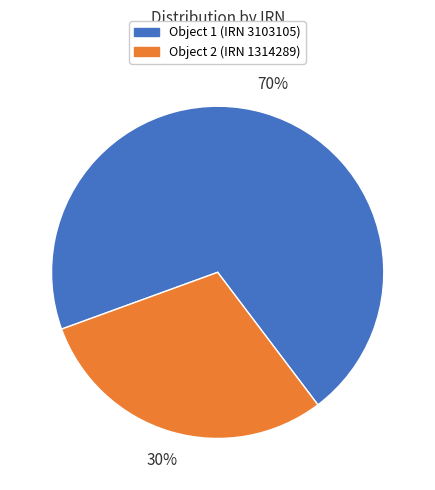

What percentage is the Object 2 (IRN 1314289) slice, to the nearest percent?

30%